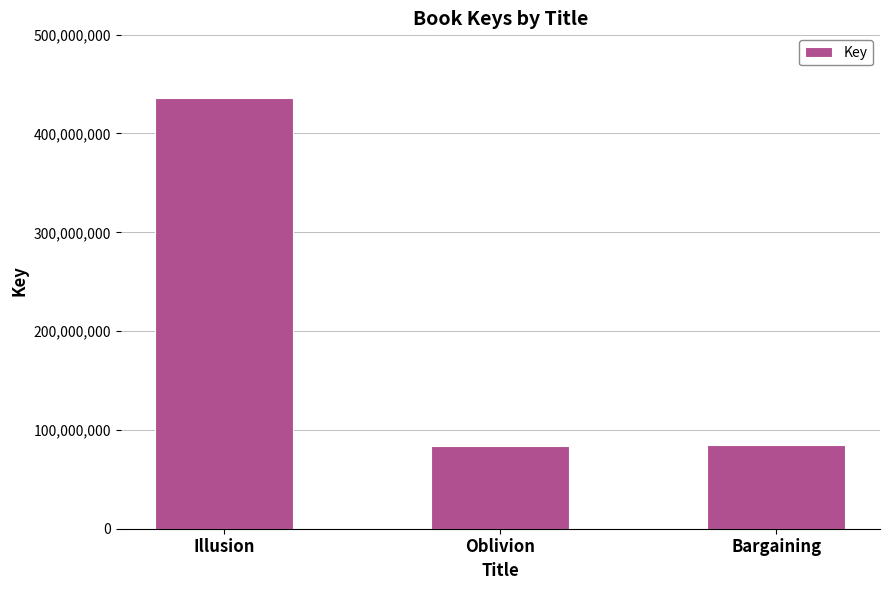

Which has a higher value, Oblivion or Illusion?

Illusion